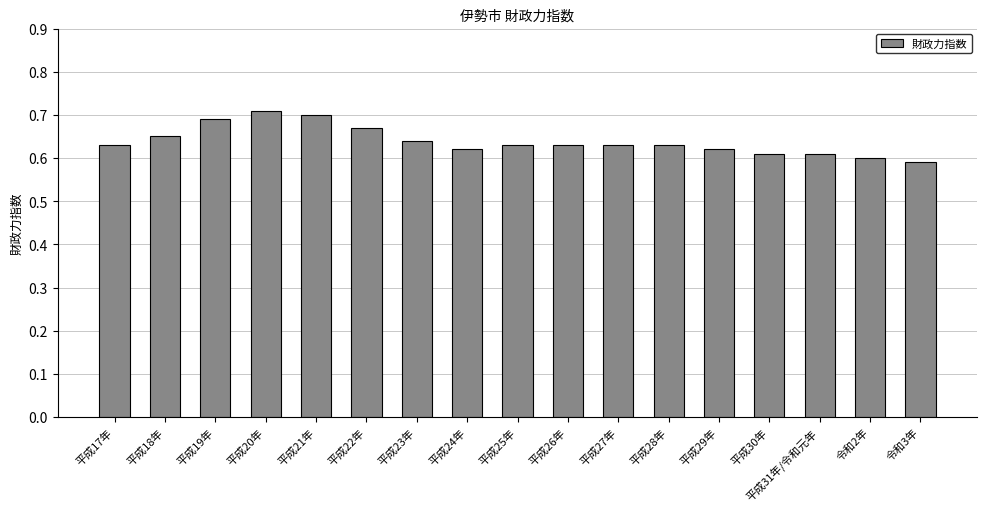

True or false: the data shows 1.0 at 平成22年.

False